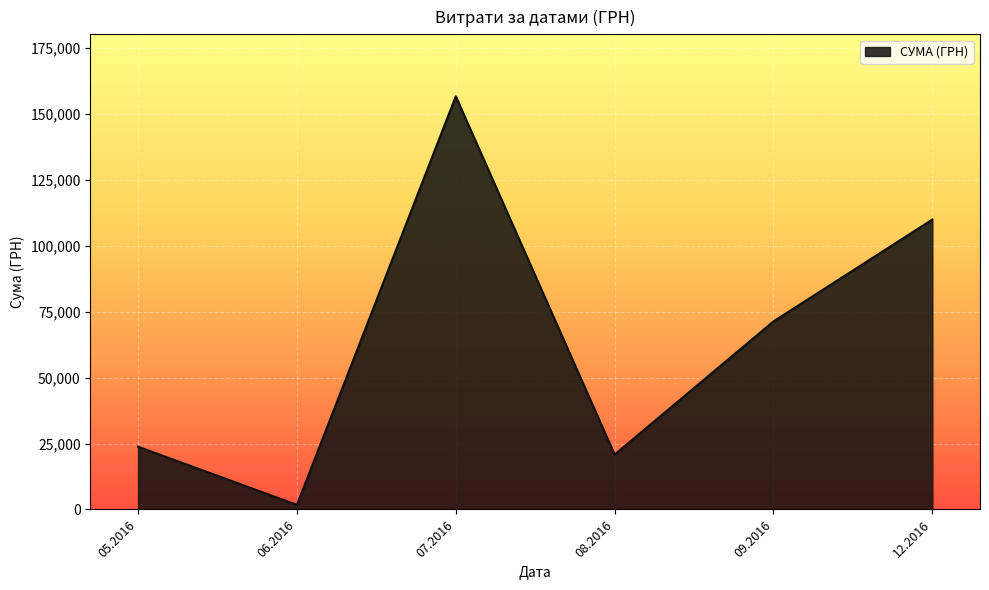

What is the greatest value displayed?

156699.6